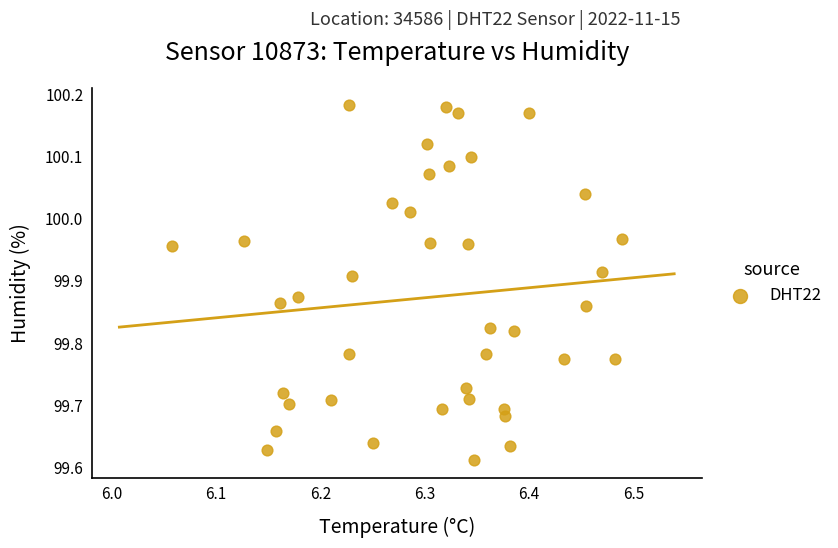

What is the range of X values (max minus min)?

0.4